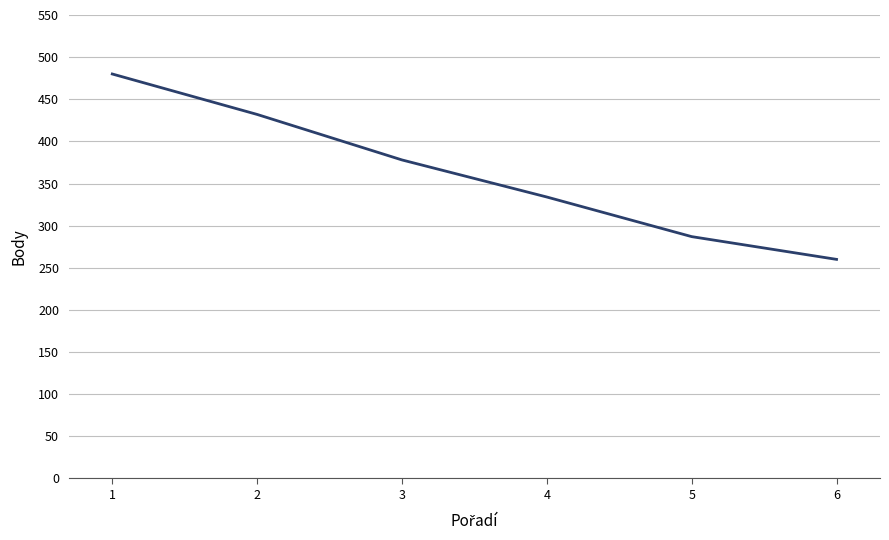

The value at 1 is 179. True or false?

False